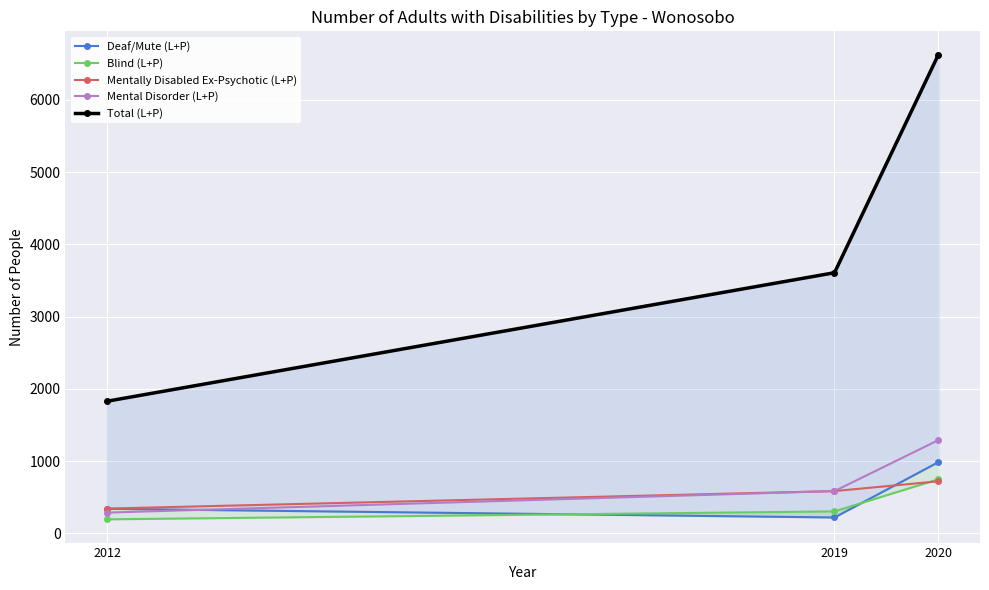

Where is Mental Disorder (L+P) nearest to the value 789?

2019